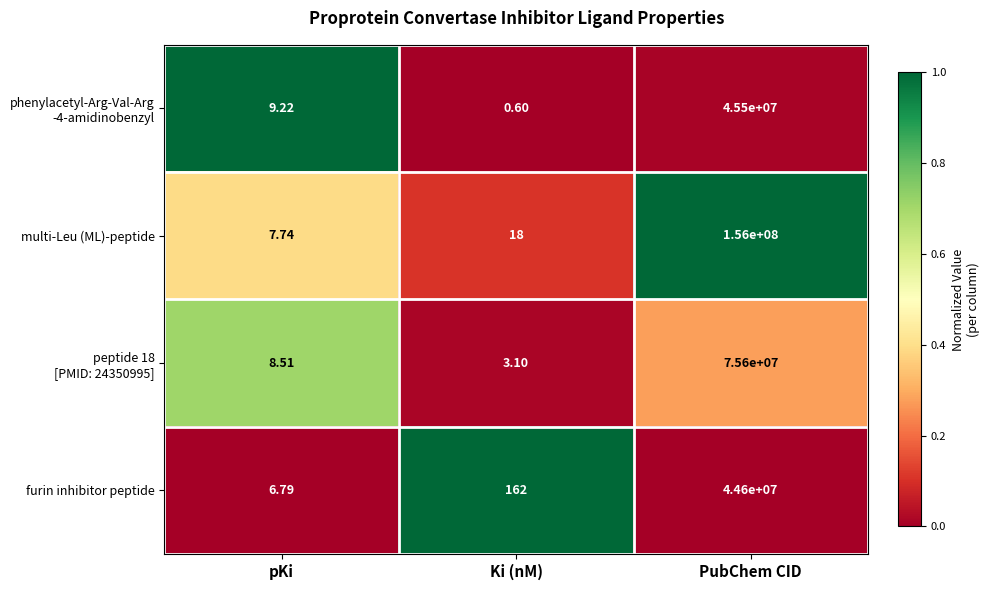

Which category has the lowest value across all series?

Ki (nM)